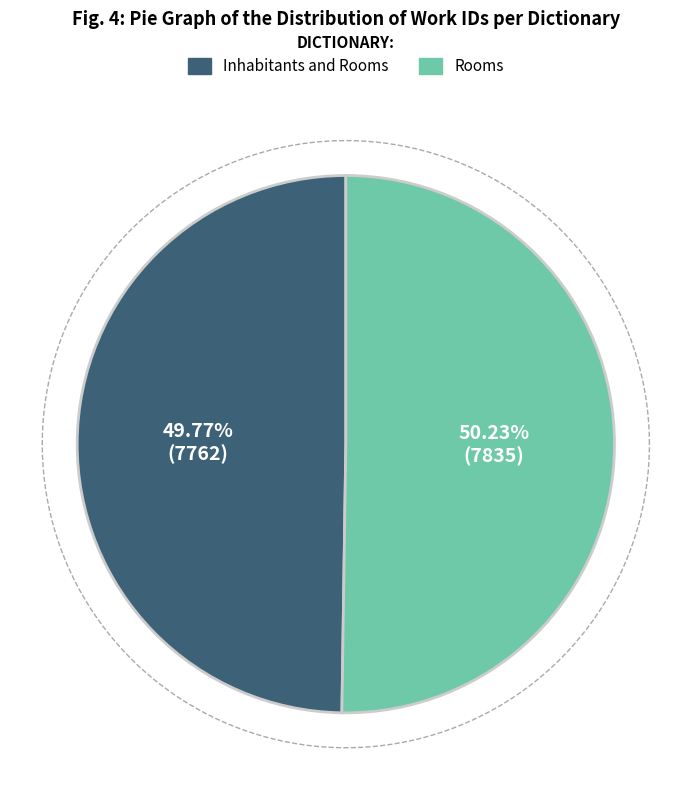

To the nearest percent, what is the average slice percentage?

50%